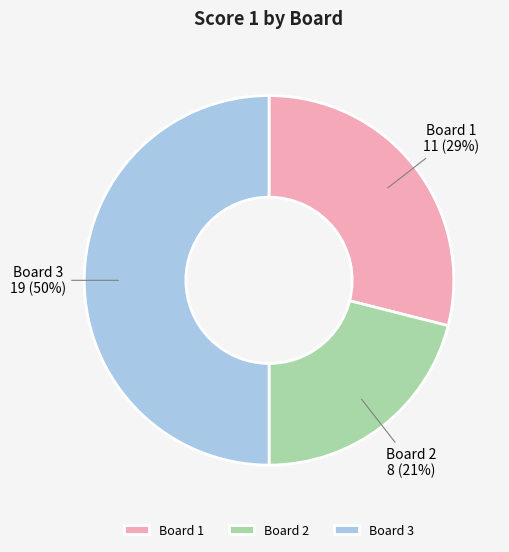

To the nearest percent, what portion does Board 2 represent?

21%